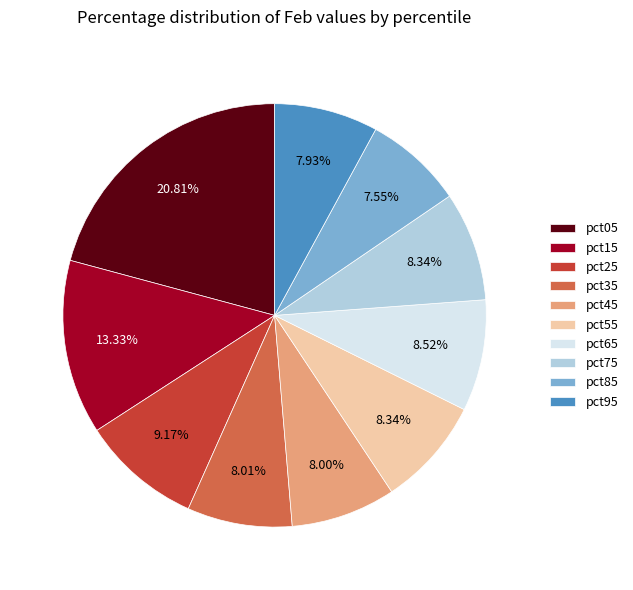

Approximately how many times larger is the value at pct45 compared to pct05?

0.4